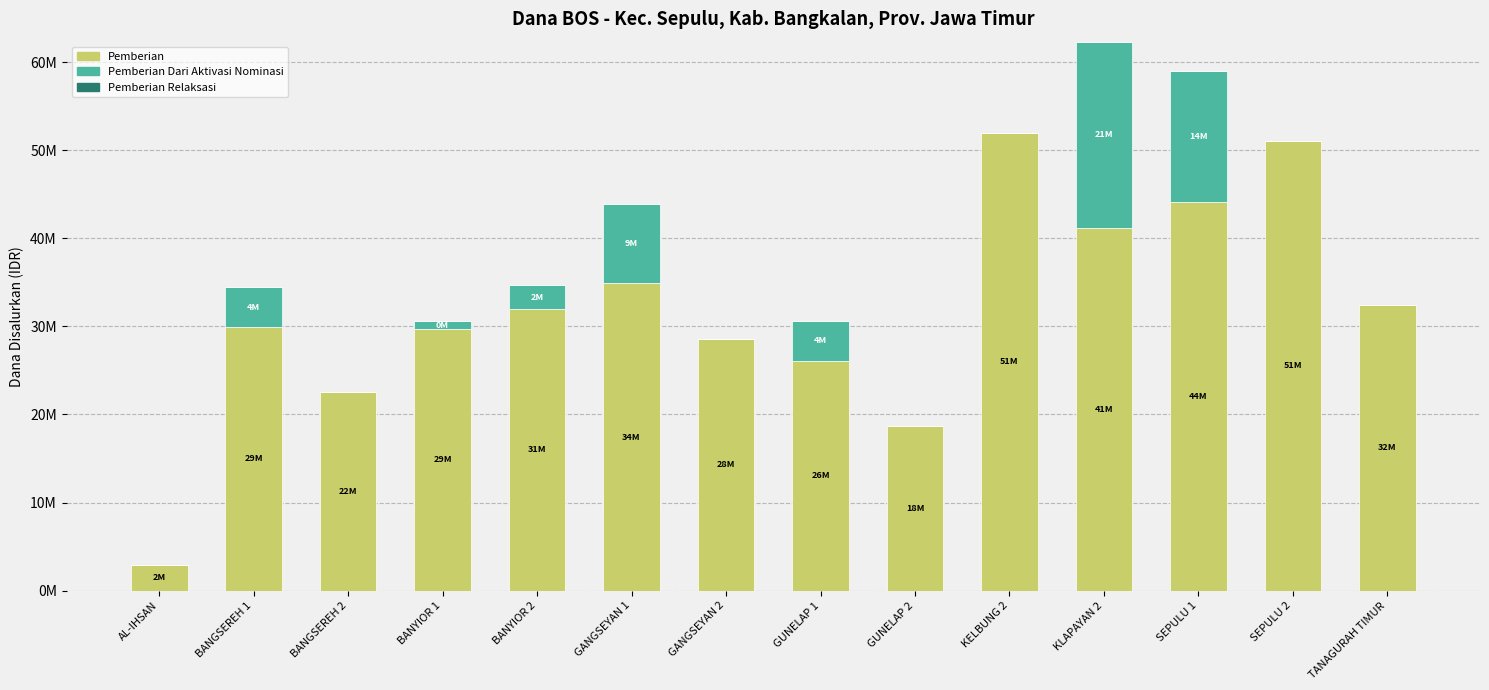

True or false: Pemberian Dari Aktivasi Nominasi has a value of -11686474 at SEPULU 2.

False